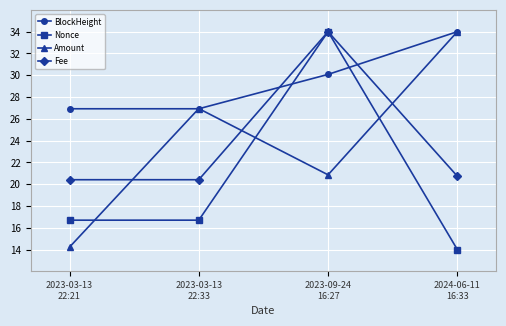

What is the difference between the maximum and minimum values in the Amount series?

19.8